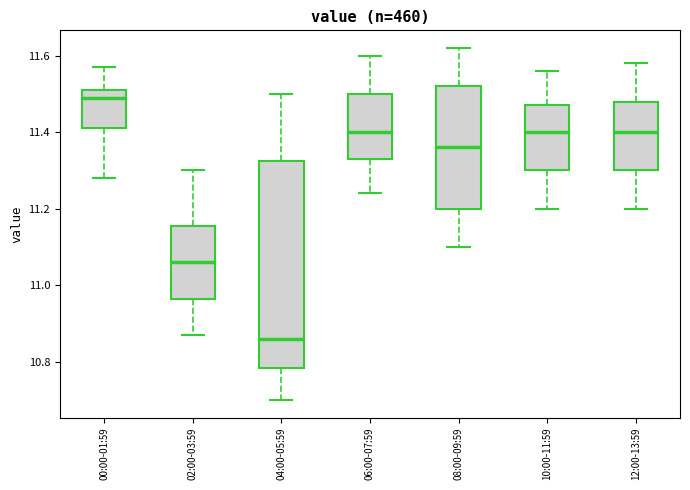

Which box's median line is the highest?

00:00-01:59